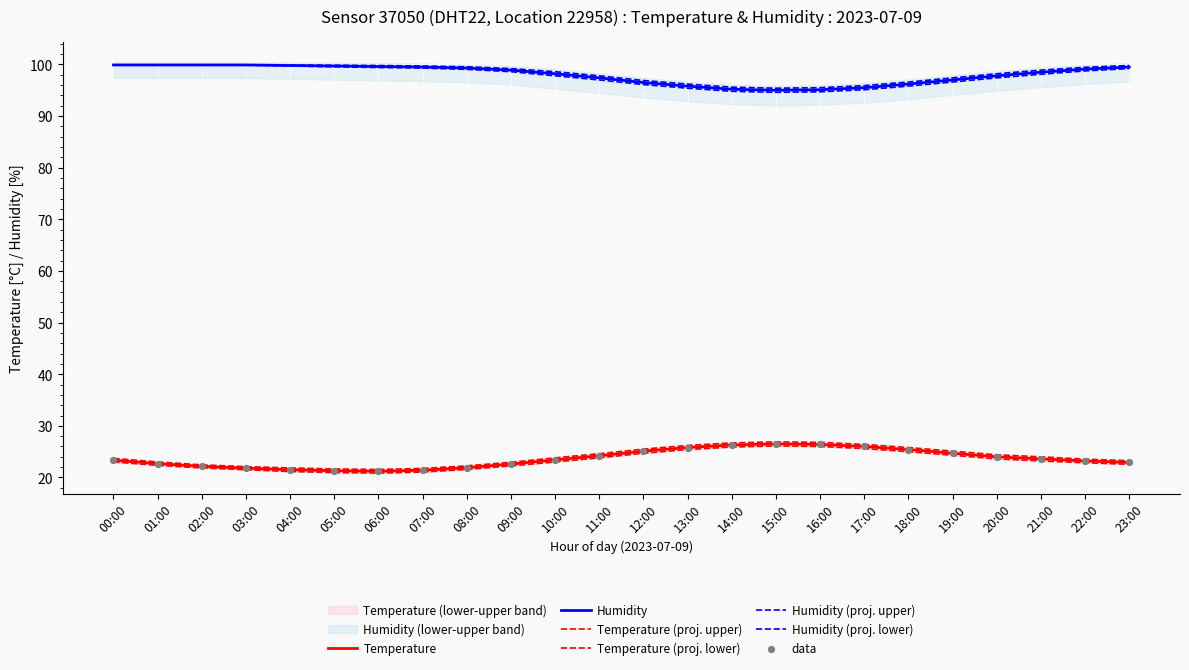

At how many categories does at least one series exceed 31?

24